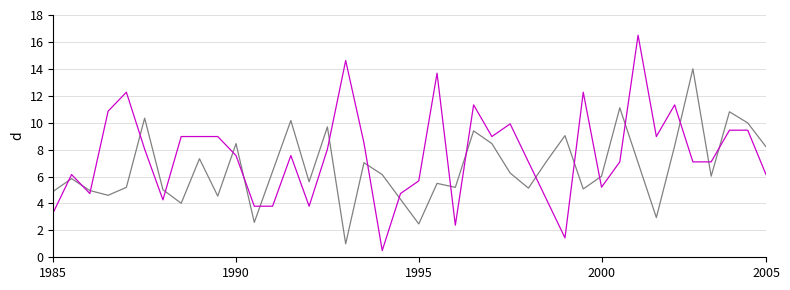

What is the greatest value displayed?

16.5